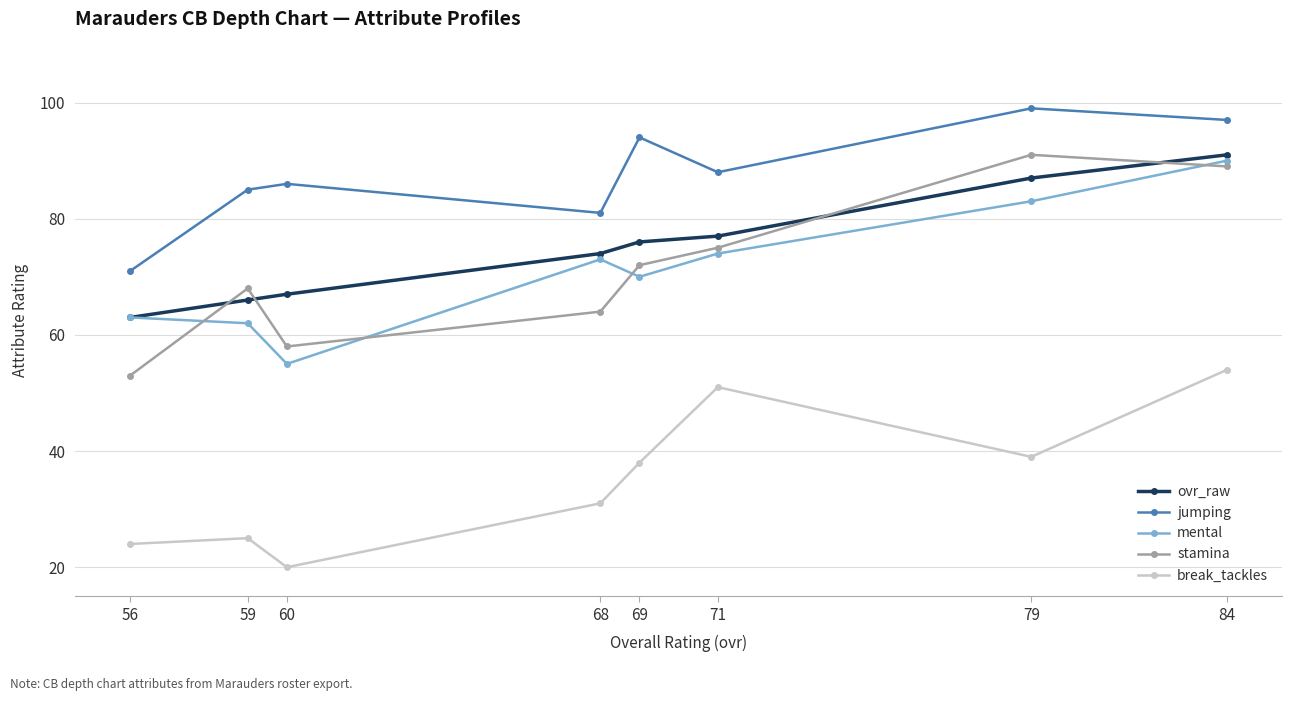

How many values in the break_tackles series are below 38?

4